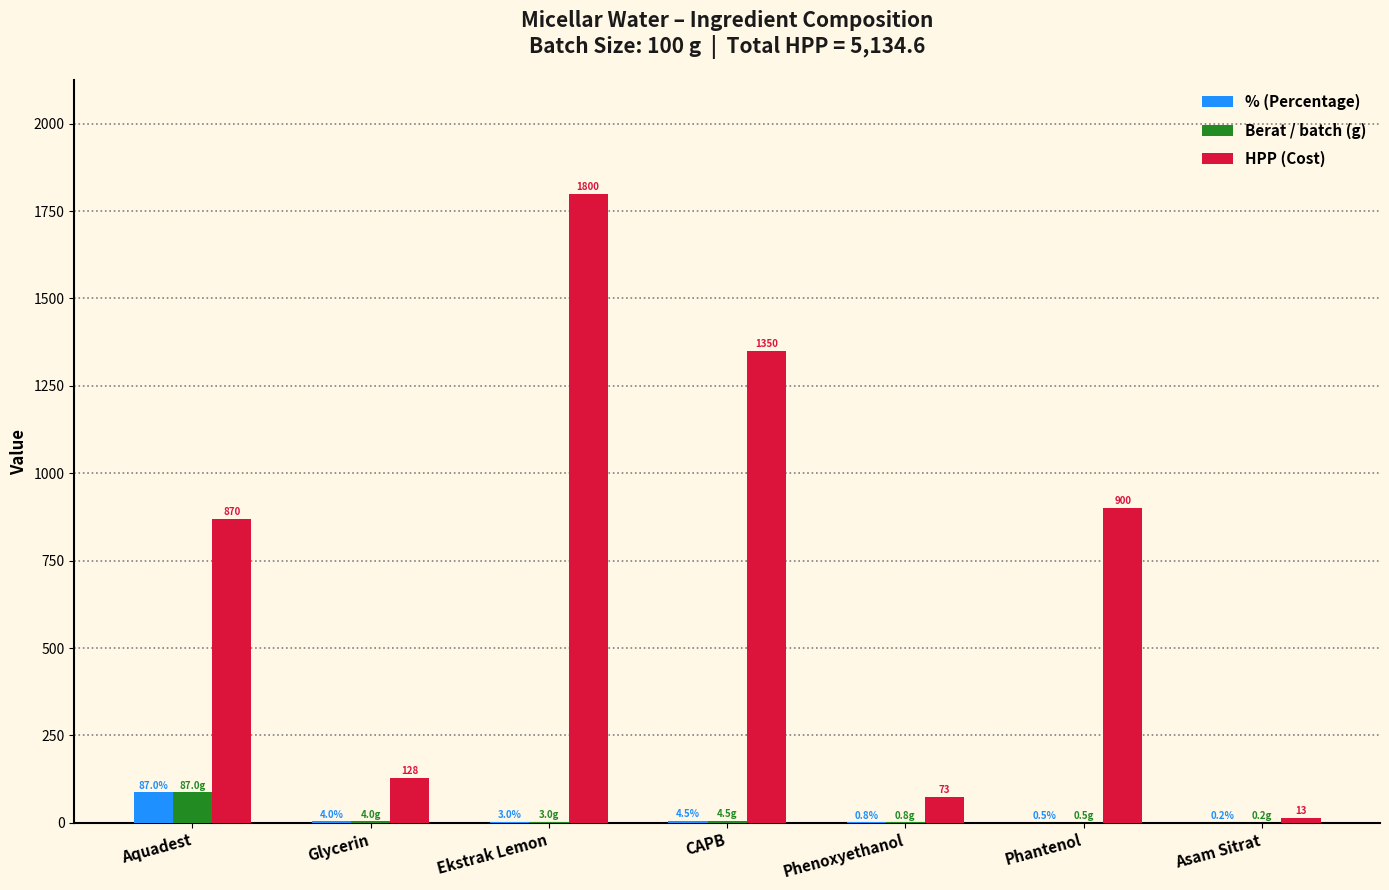

Between Phenoxyethanol and Asam Sitrat, which series saw the biggest shift?

HPP (Cost)